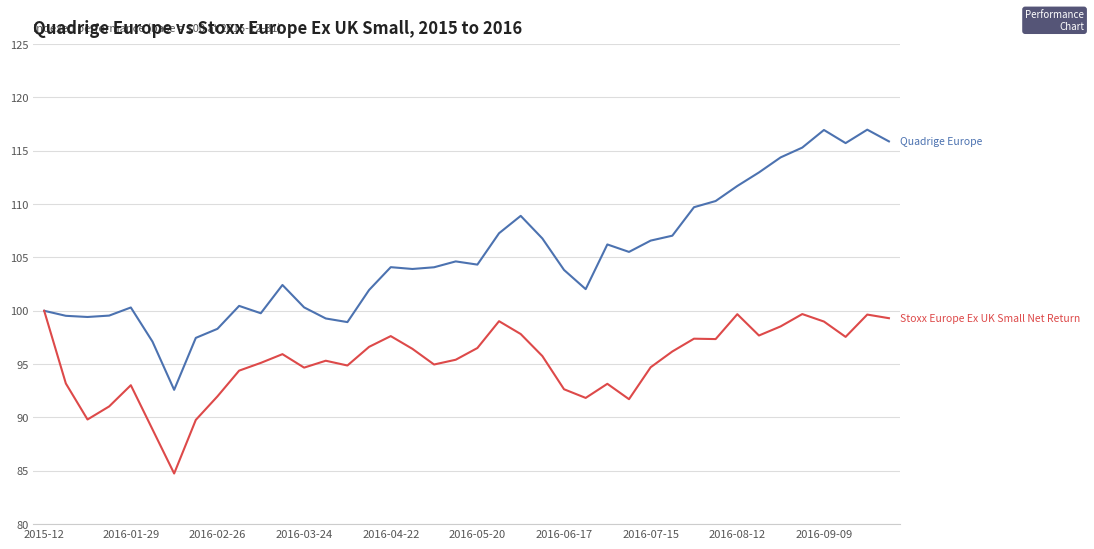

What is the smallest value displayed?

84.7